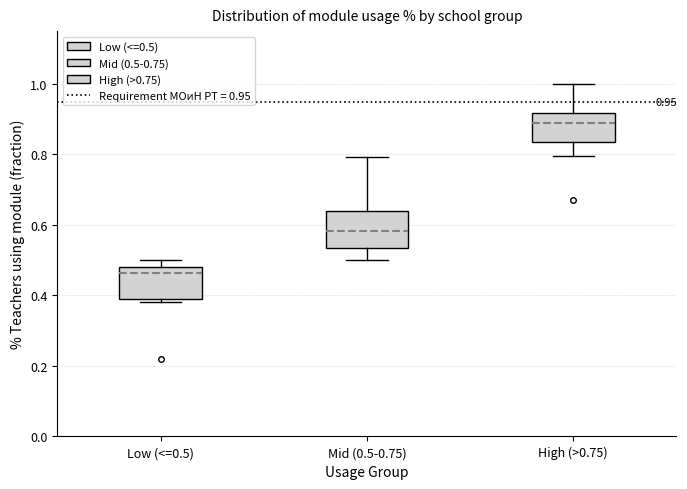

Which box has the highest median line?

High (>0.75)